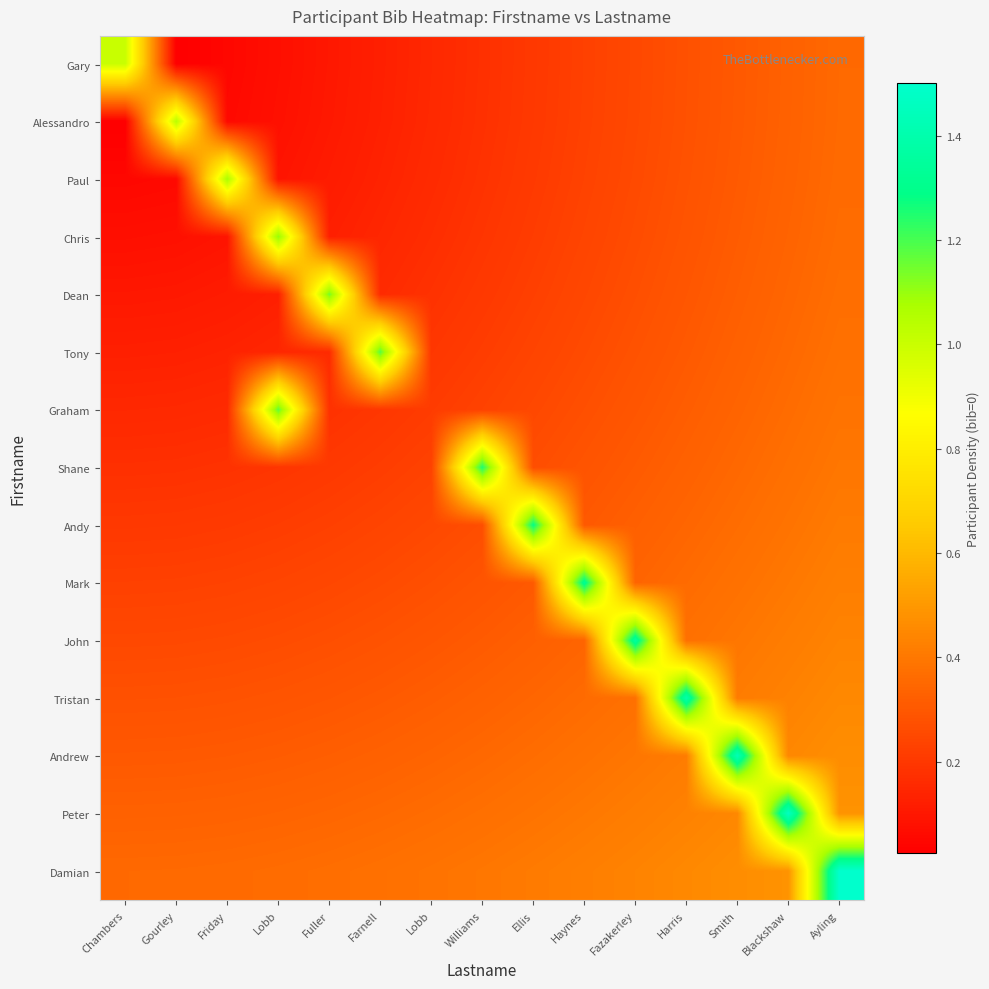

Which series has the largest total across all categories?

Damian